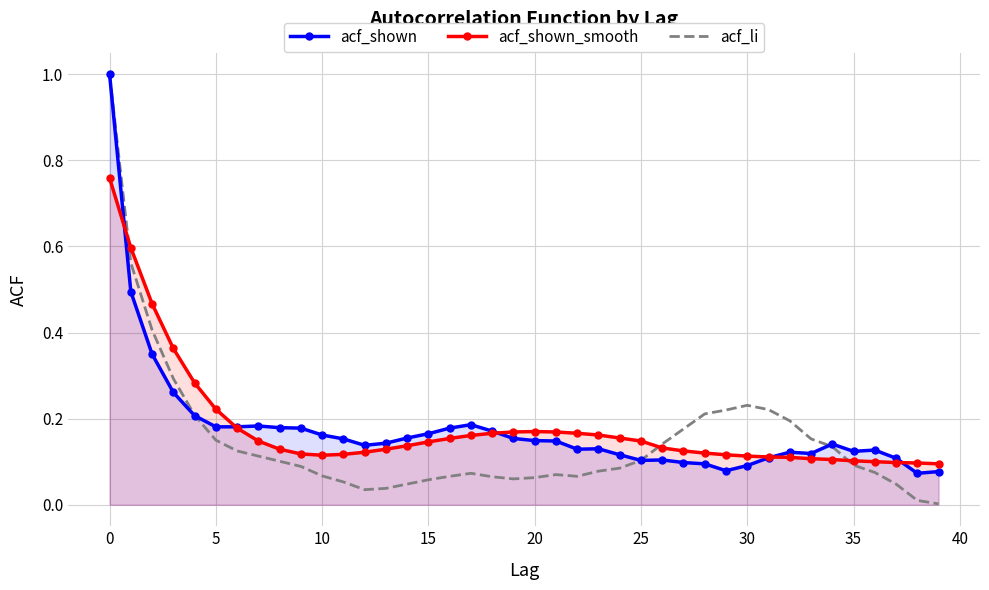

True or false: acf_shown has more than 0 interior local peaks.

True